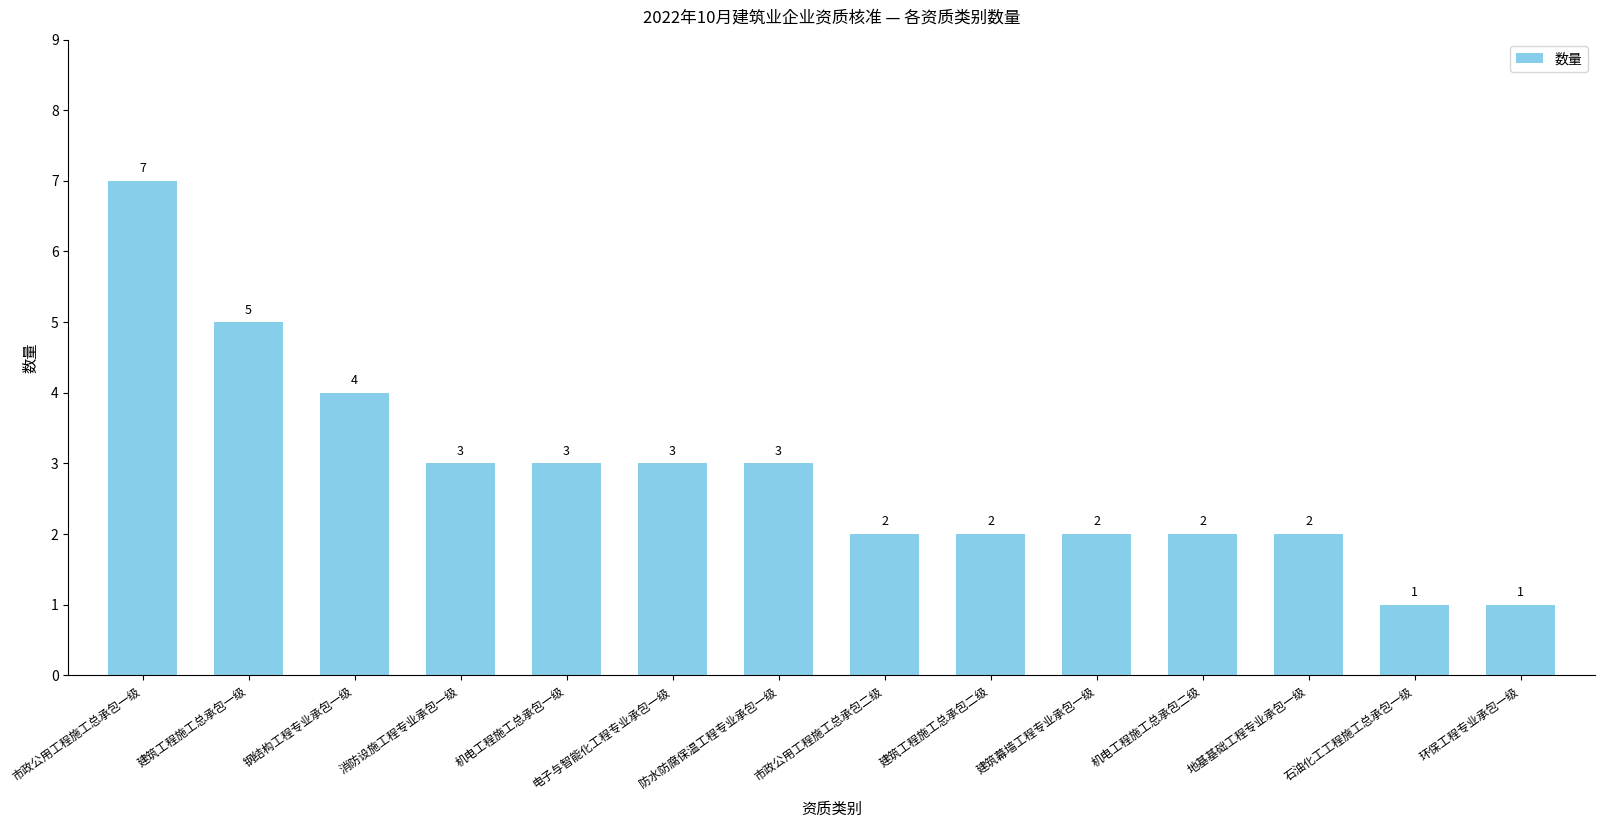

Reading left to right, list all the values displayed in this chart.

7	5	4	3	3	3	3	2	2	2	2	2	1	1